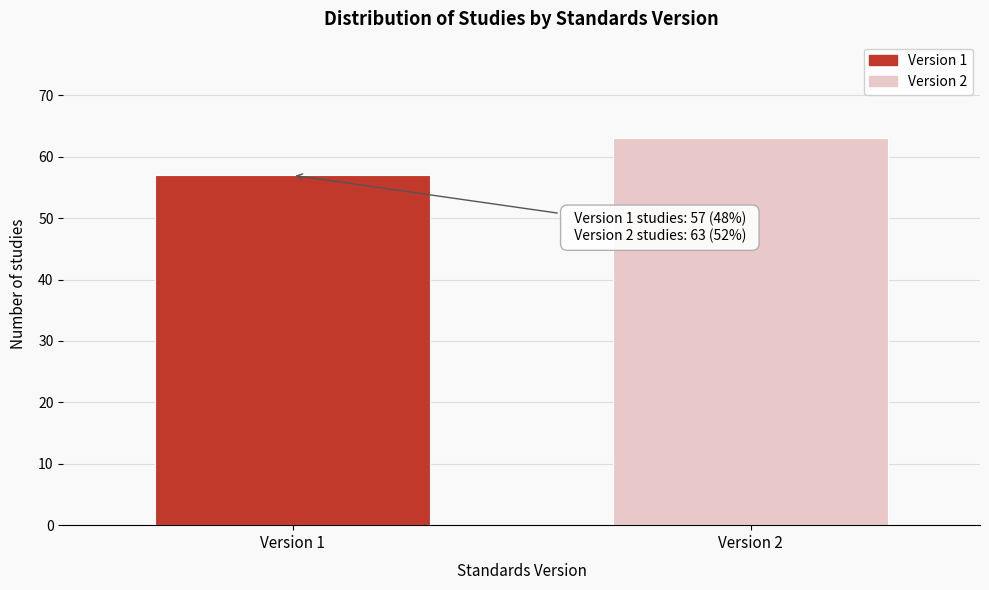

Reading left to right, transcribe all the data shown in this chart.

Version 1=57	Version 2=63